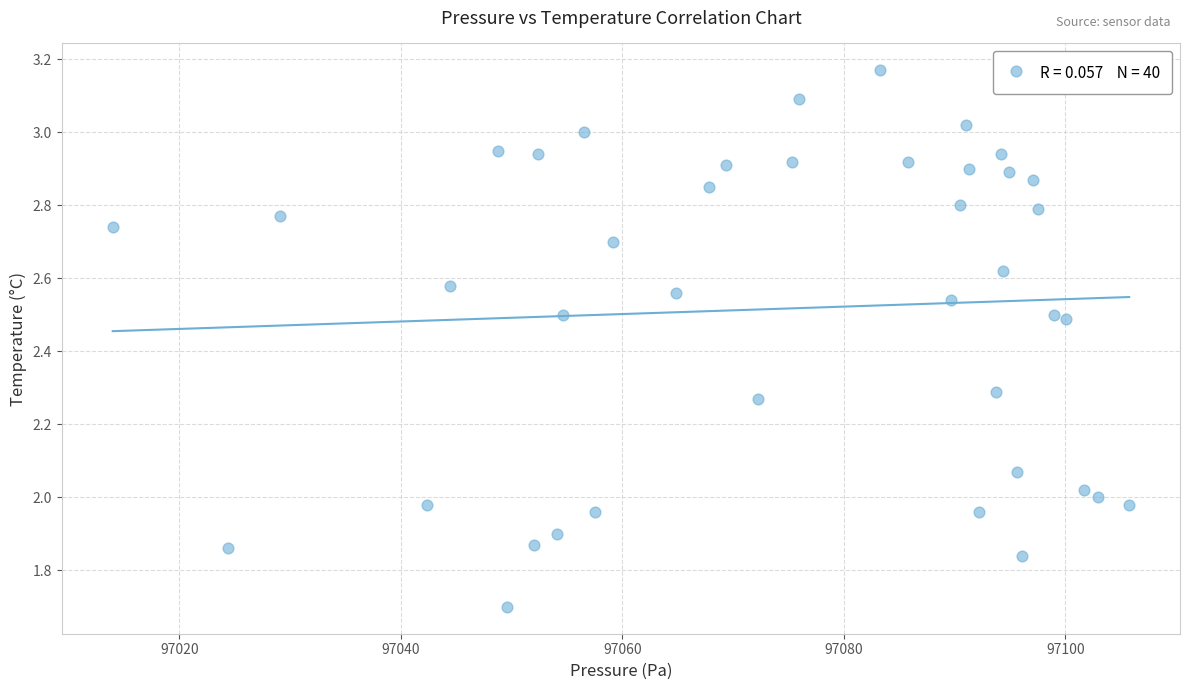

What is the range of X values (max minus min)?

91.8